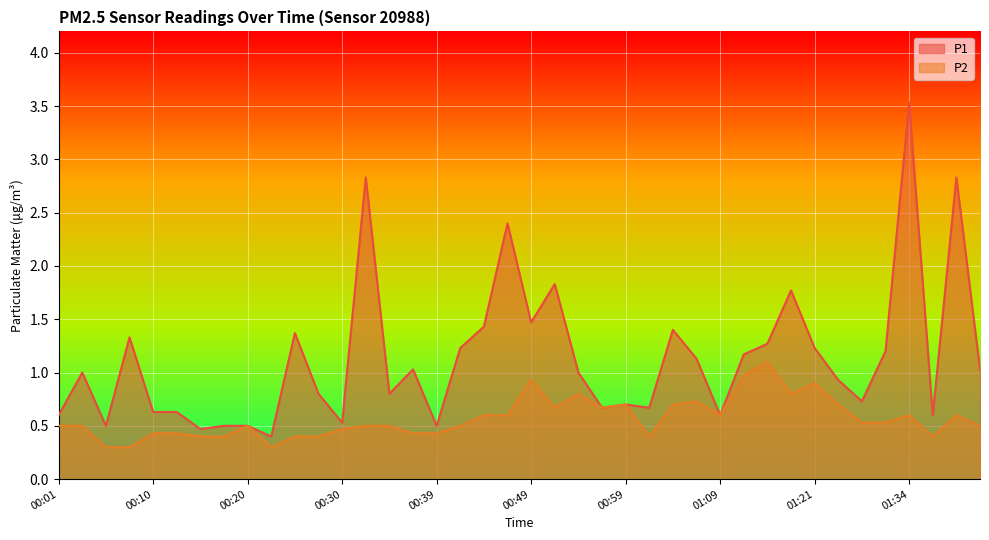

What is the difference between the maximum and minimum values in the P1 series?

3.1